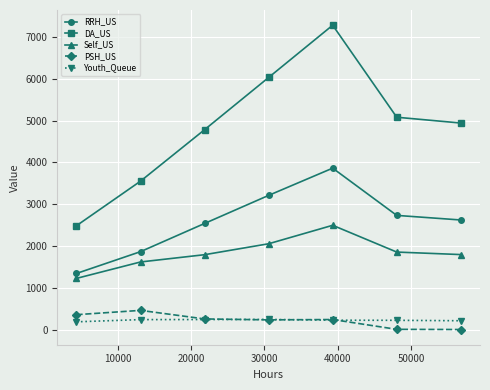

What is the sum of all Self_US values?

12828